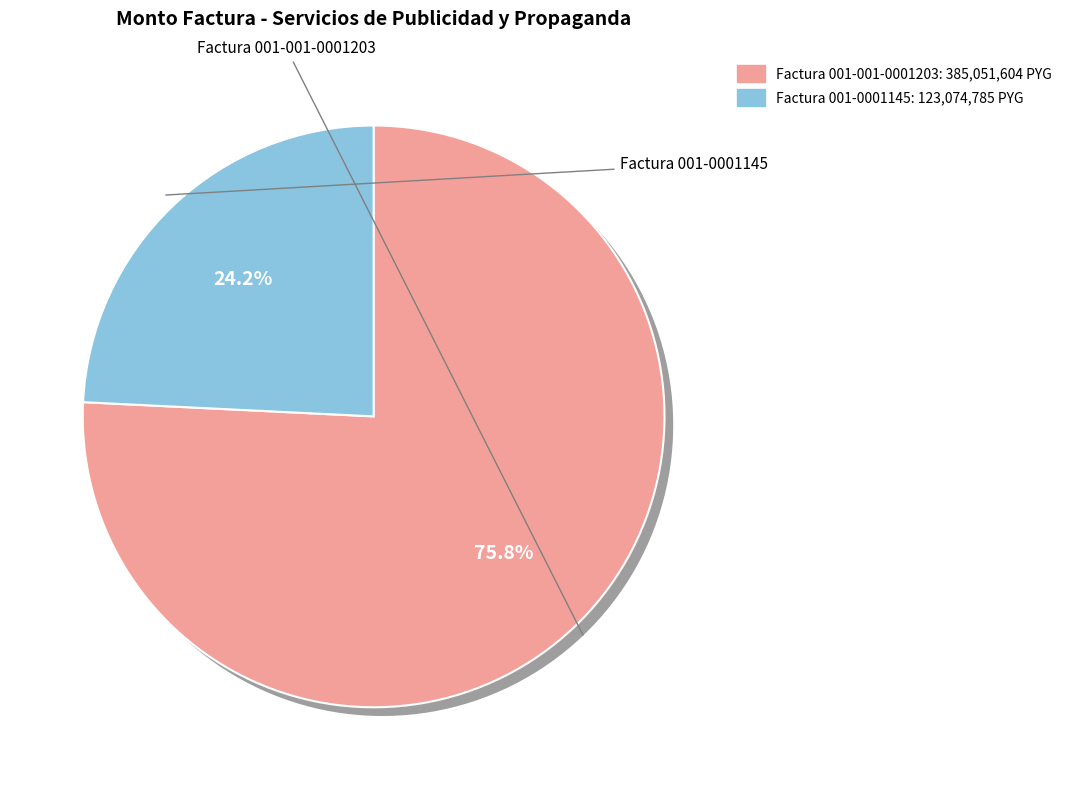

What is the change in value from Servicios de Publicidad y Propaganda (001-001-0001203) to Servicios de Publicidad y Propaganda (001-0001145)?

-261976819